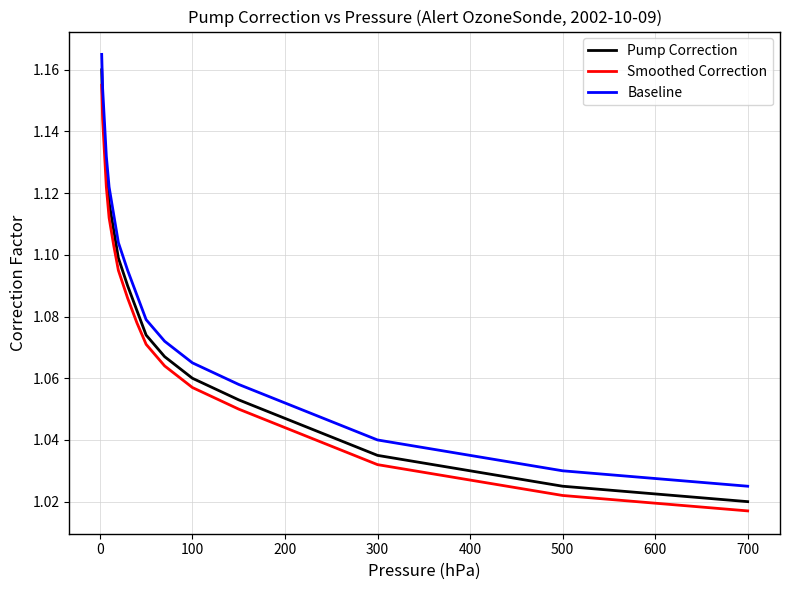

True or false: Baseline and Pump Correction intersect in this chart.

False